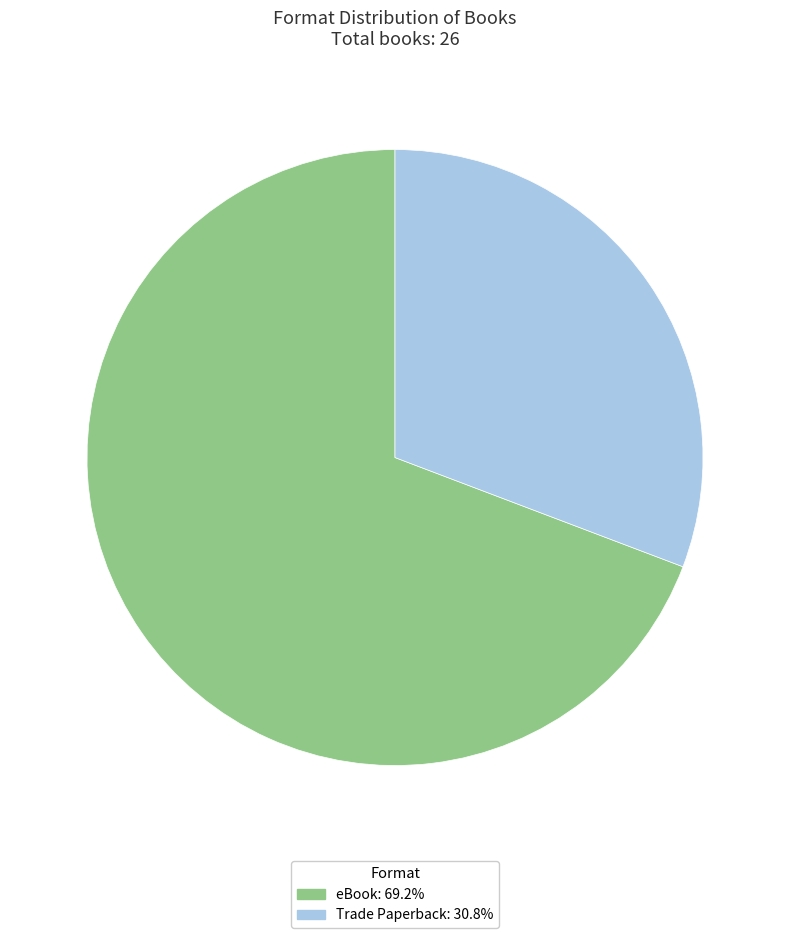

Does eBook represent more than half of the total?

Yes